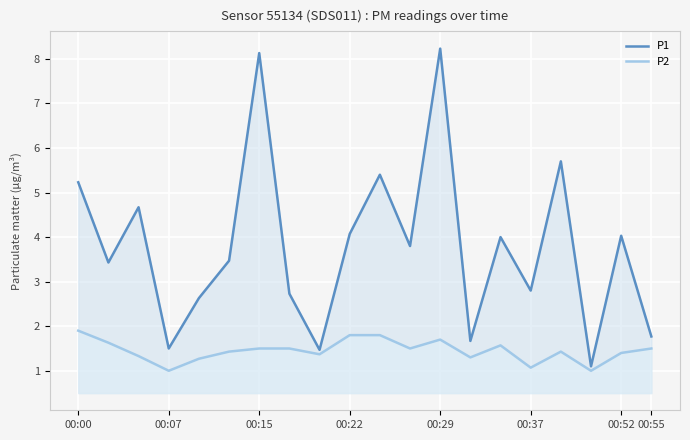

At how many categories does at least one series exceed 4?

8